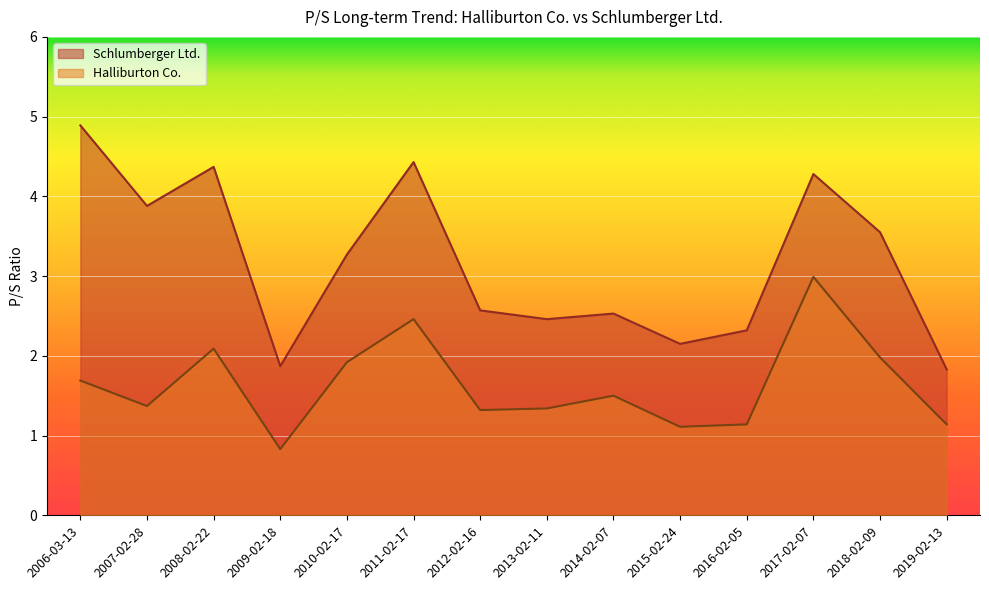

At which label does Schlumberger Ltd. reach its peak?

2006-03-13